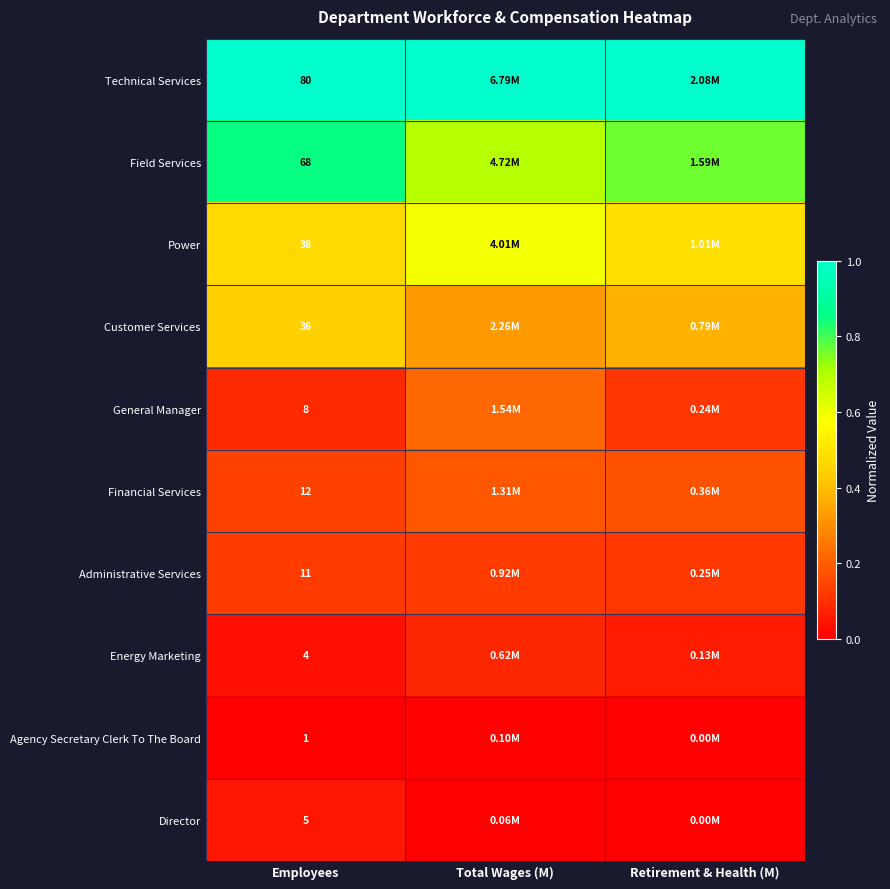

At Employees, list the series in order from smallest to largest.

Agency Secretary Clerk To The Board, Energy Marketing, Director, General Manager, Administrative Services, Financial Services, Customer Services, Power, Field Services, Technical Services